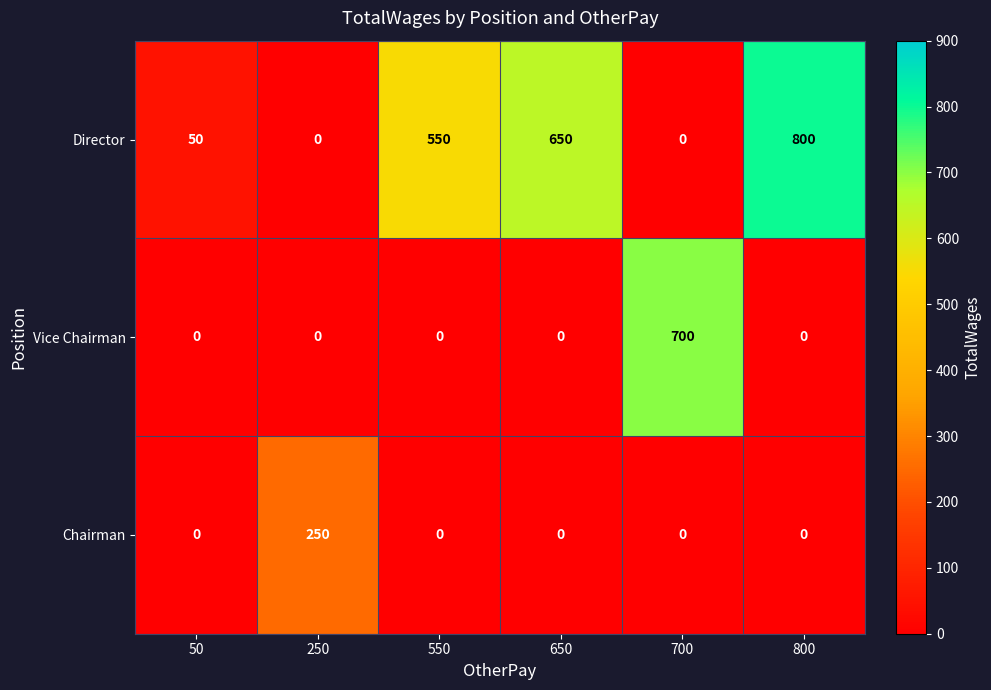

Rank the series by their maximum value, from highest to lowest.

Director, Vice Chairman, Chairman